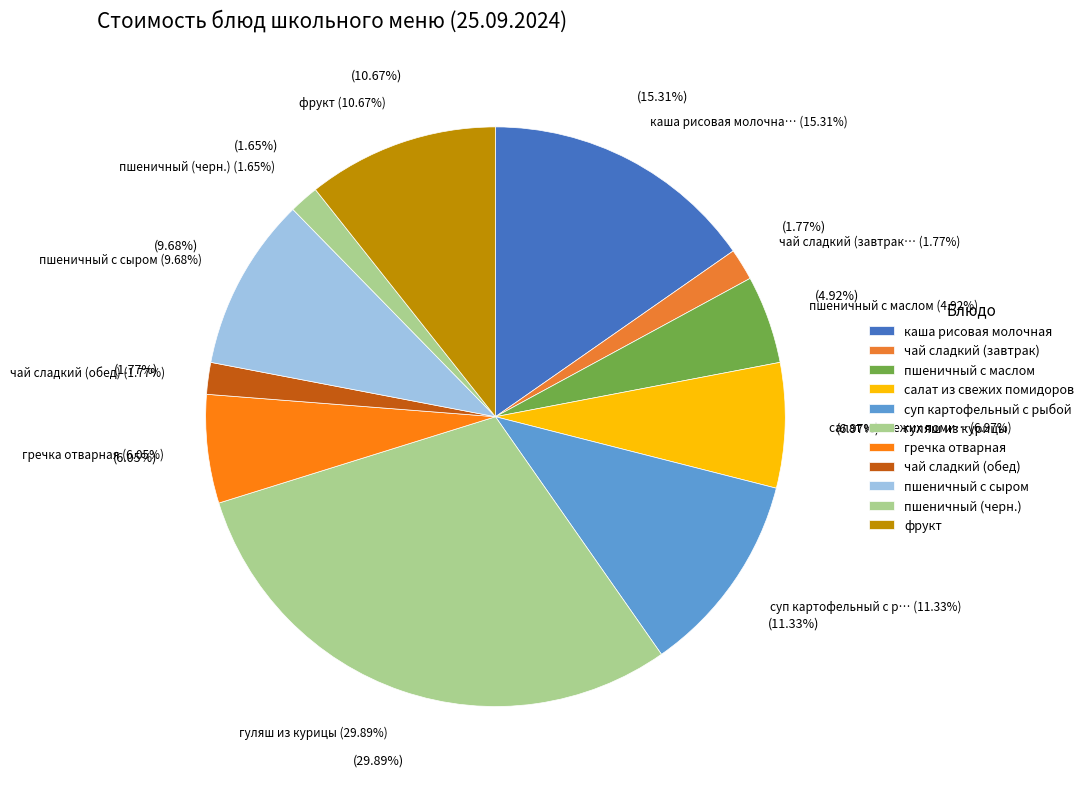

Rank the categories by value from lowest to highest.

пшеничный (черн.), чай сладкий (завтрак), чай сладкий (обед), пшеничный с маслом, гречка отварная, салат из свежих помидоров, пшеничный с сыром, фрукт, суп картофельный с рыбой, каша рисовая молочная, гуляш из курицы